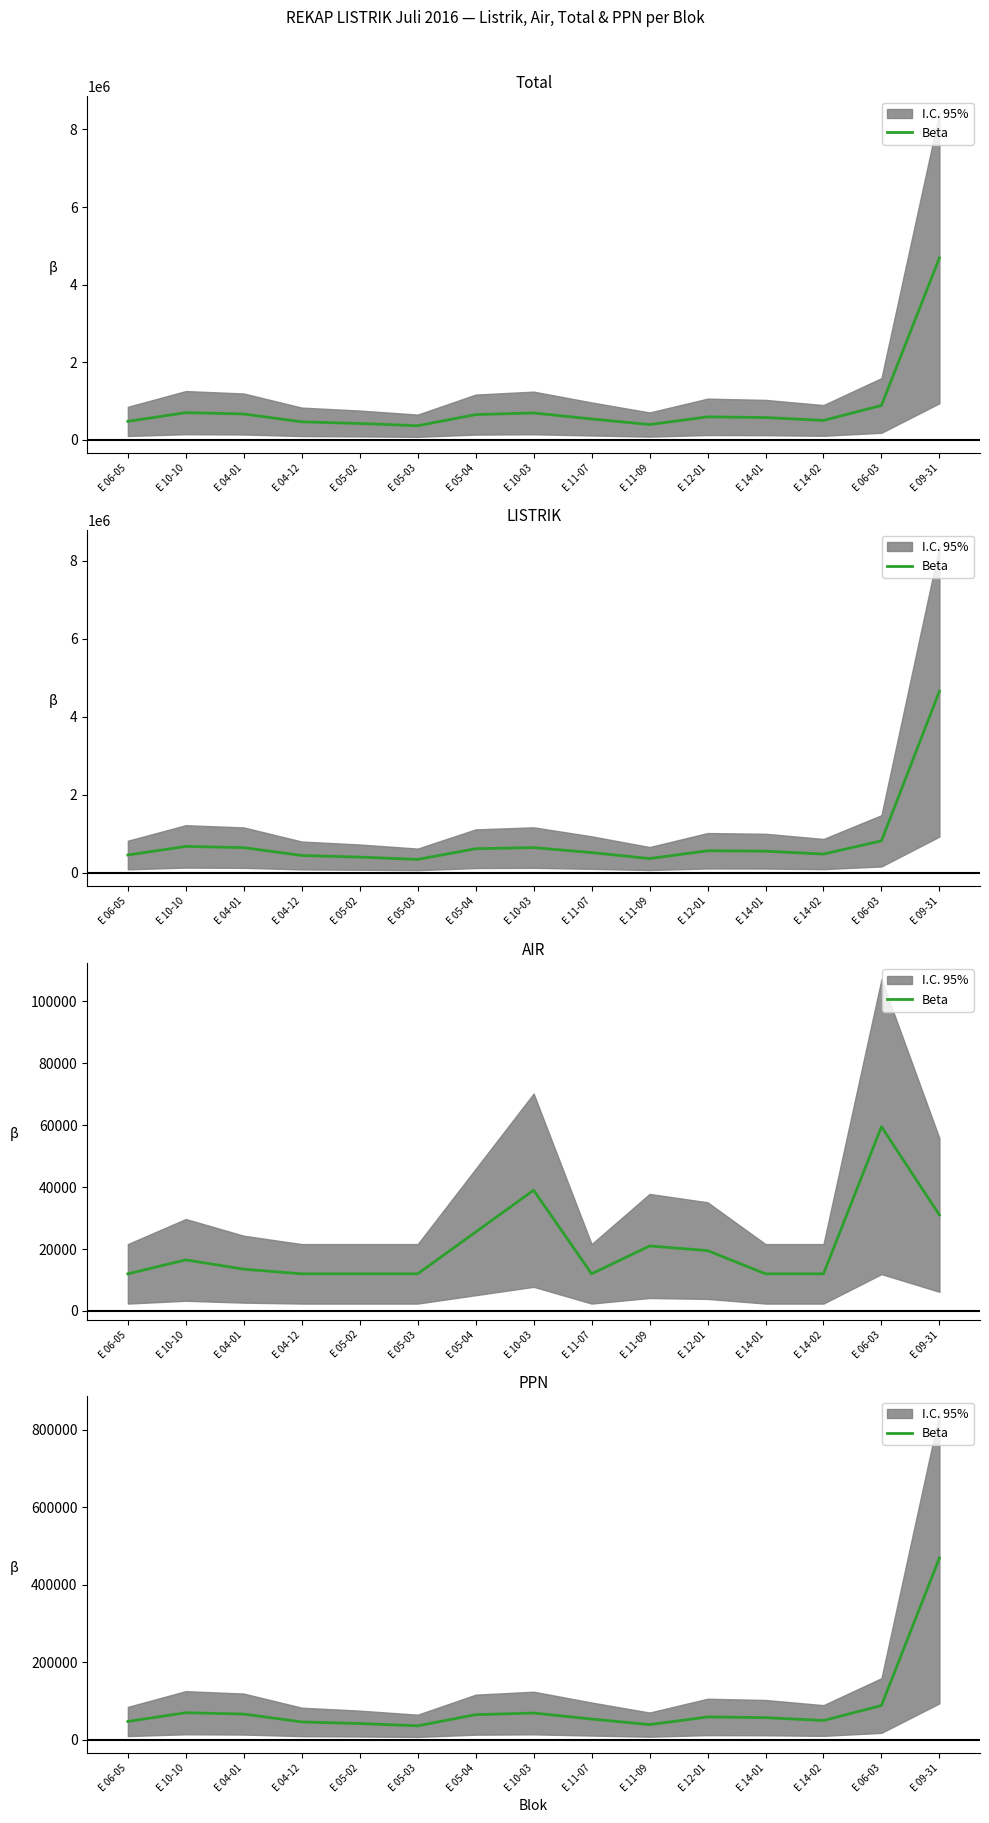

Approximately how many times larger is the value at E 11-07 compared to E 09-31?

0.1